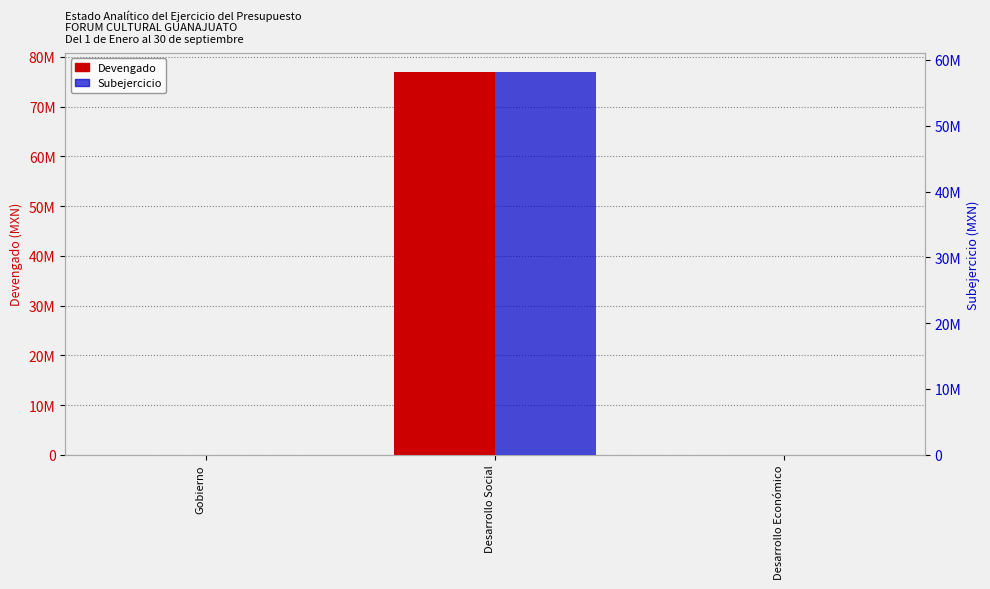

Does the chart contain stacked bars?

No